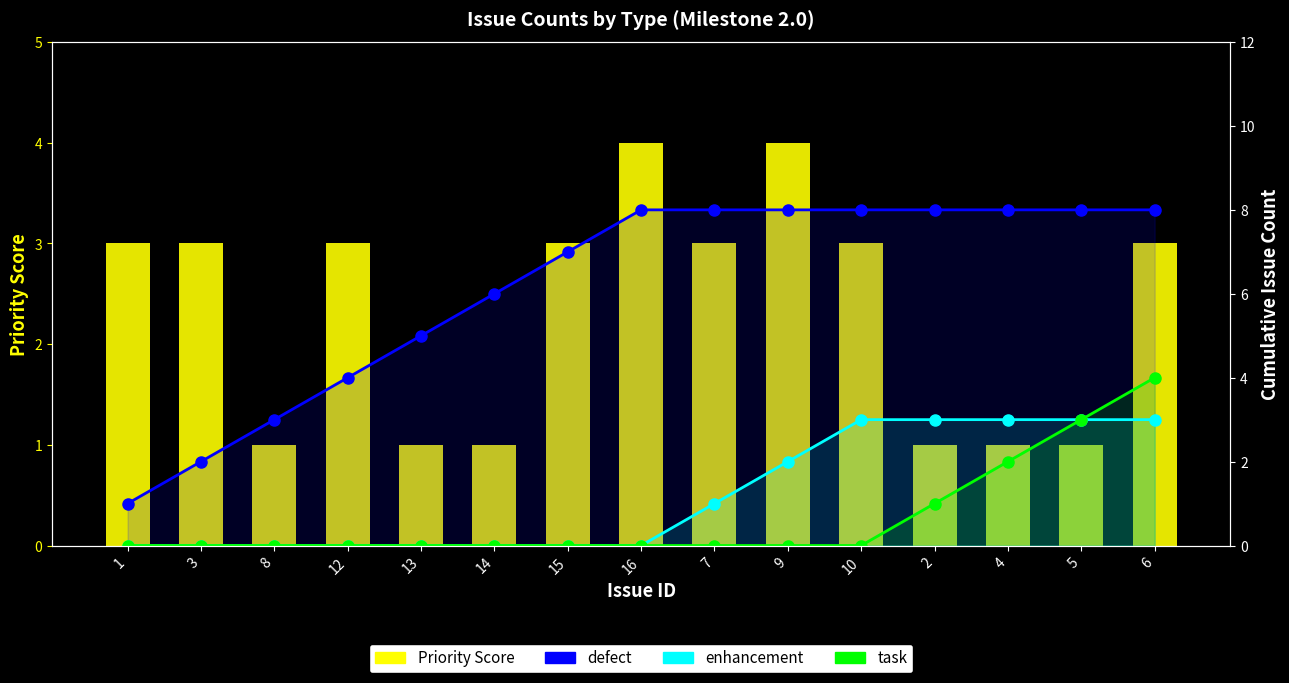

What is the sum of all defect values?

92